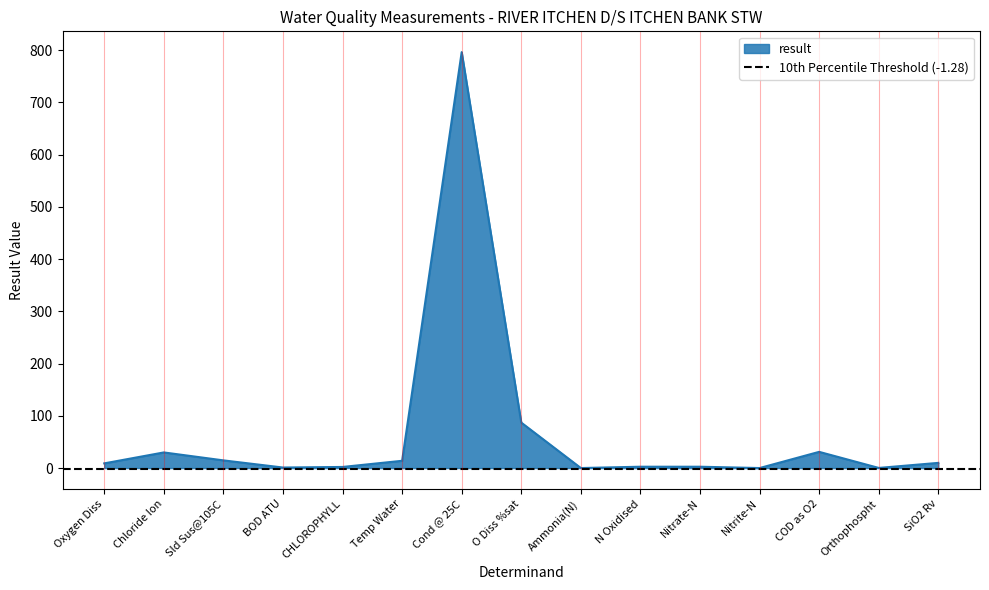

What is the difference between the maximum and minimum values?

796.0